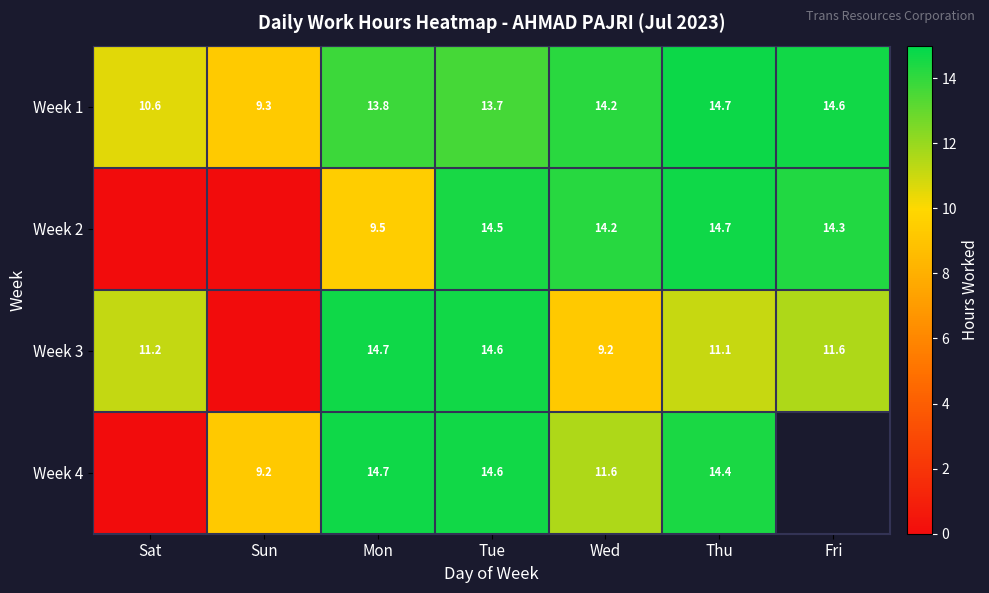

Which has a higher value, Mon or Tue?

Mon